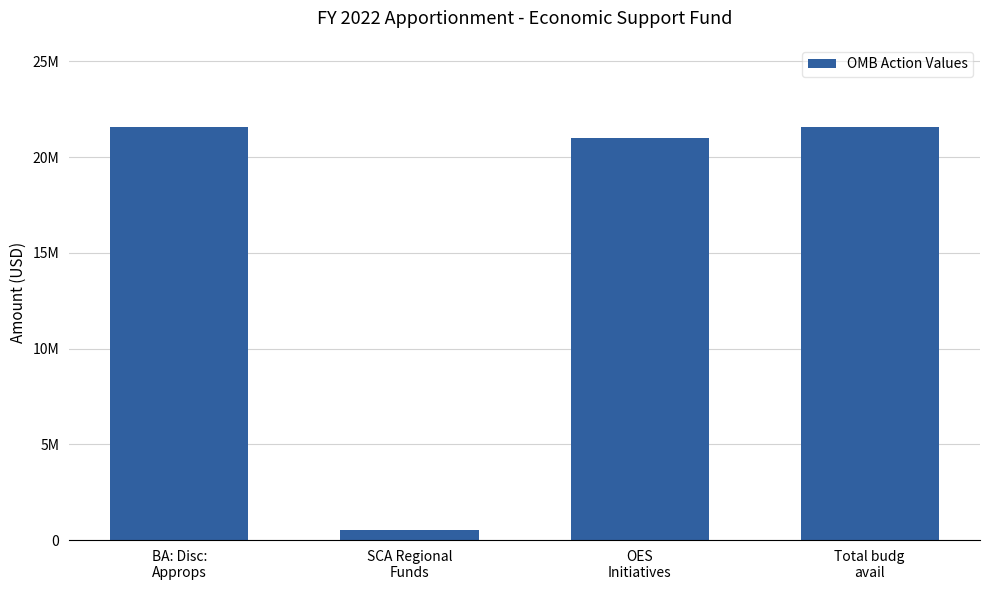

What is the change in value from SCA Regional
Funds to Total budg
avail?

+21000000